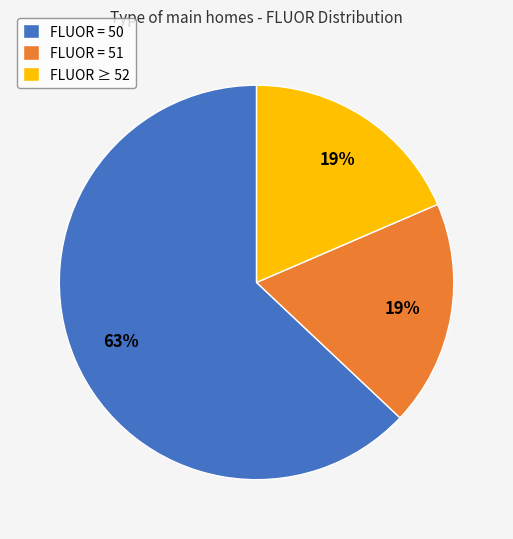

Is there a majority slice in this chart?

Yes